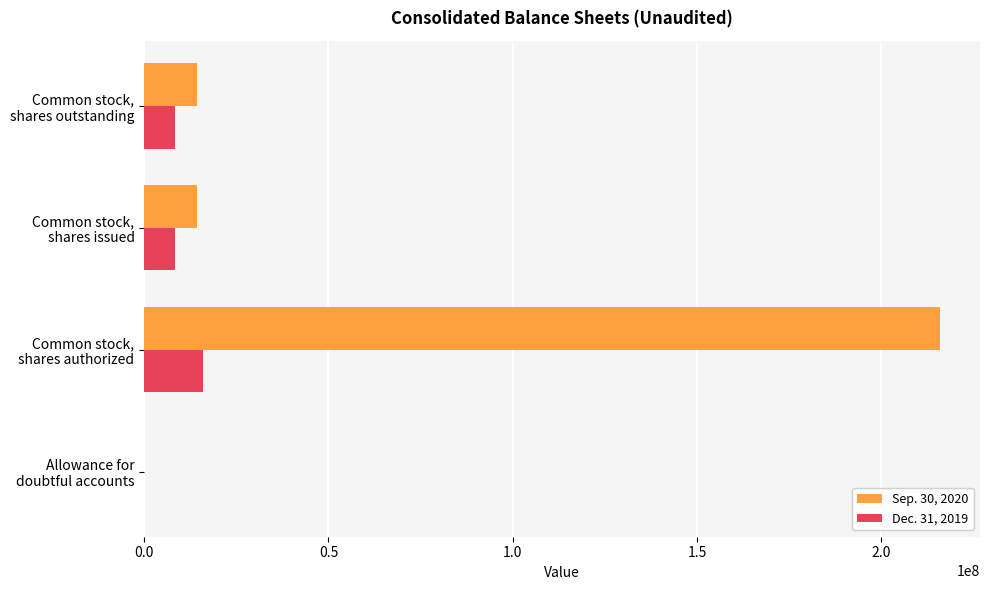

Which series has the largest total across all categories?

Sep. 30, 2020